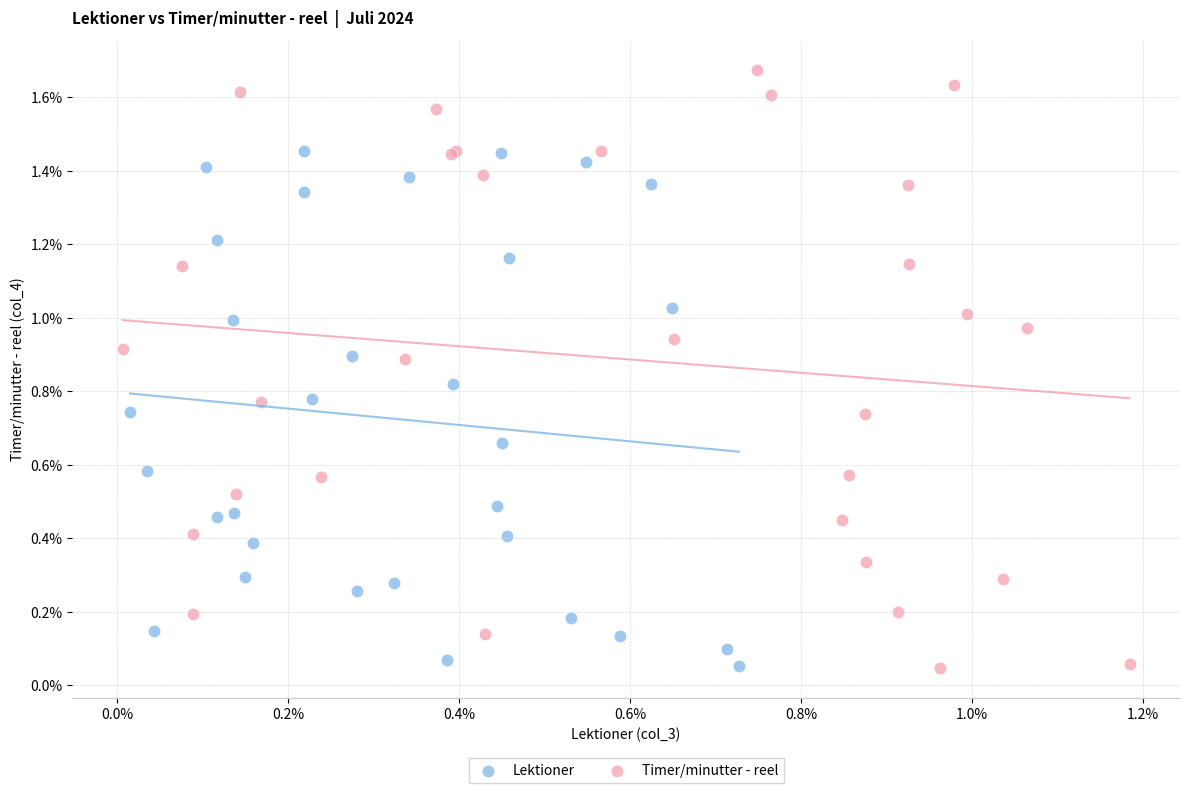

Which series has the widest spread of Y values?

Timer/minutter - reel